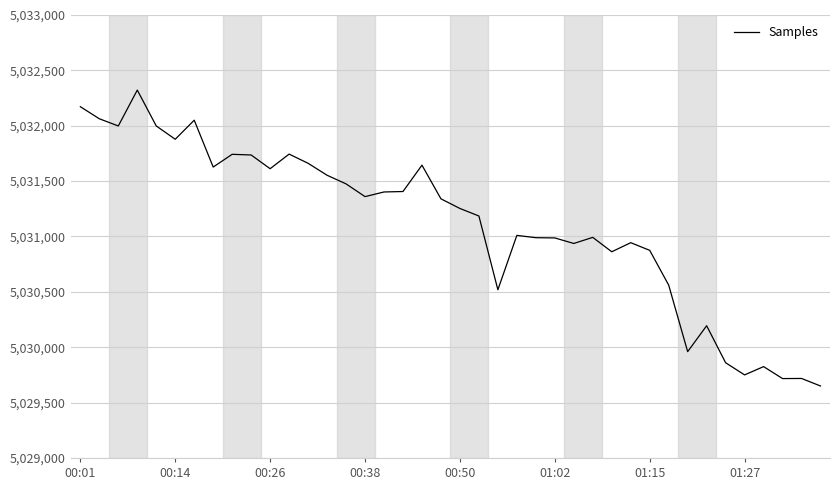

What is the maximum value shown in the chart?

5032322